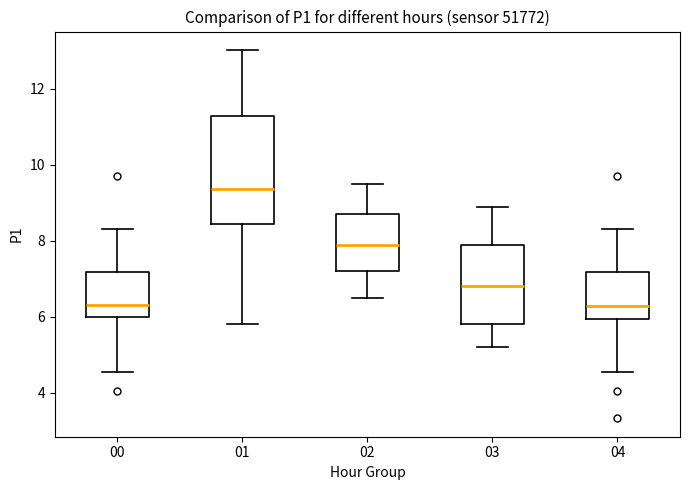

Reading left to right, transcribe this box plot: for each box, give where its median line is, the range the box spans, and where its two whiskers end, as read against the y-axis. The values are not printed on the chart, so give them approximately, as read against the axis.

00: median 6.4, box 6.0 to 7.2, whiskers 4.6 to 8.4
01: median 9.4, box 8.4 to 11.2, whiskers 5.8 to 13.0
02: median 8.0, box 7.2 to 8.8, whiskers 6.6 to 9.6
03: median 6.8, box 5.8 to 8.0, whiskers 5.2 to 9.0
04: median 6.2, box 6.0 to 7.2, whiskers 4.6 to 8.4